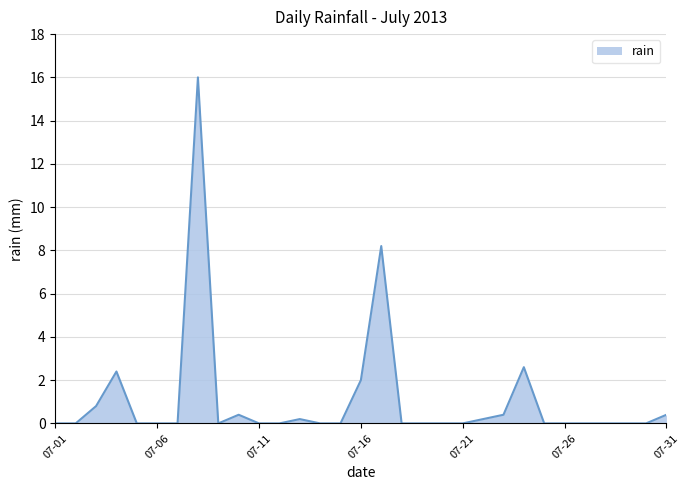

What is the maximum value shown in the chart?

16.0